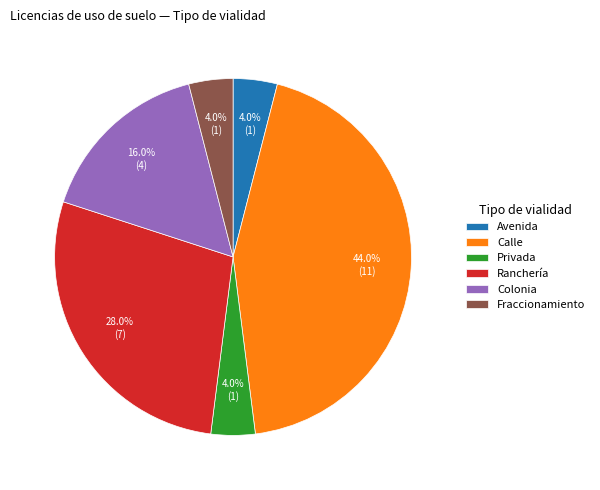

Is the sum of Ranchería and Avenida greater than half?

No